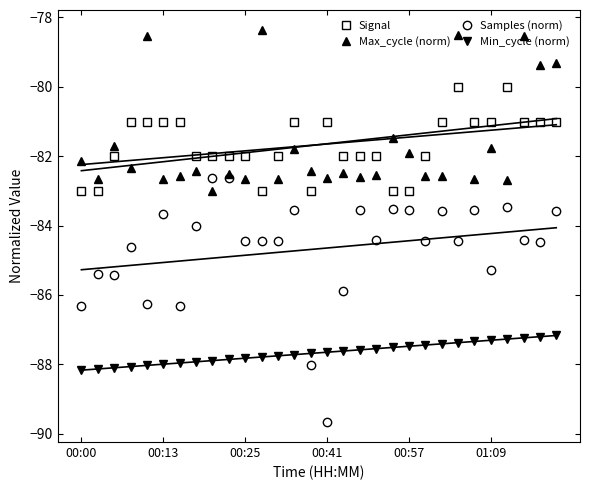

At how many categories does at least one series exceed -83?

30